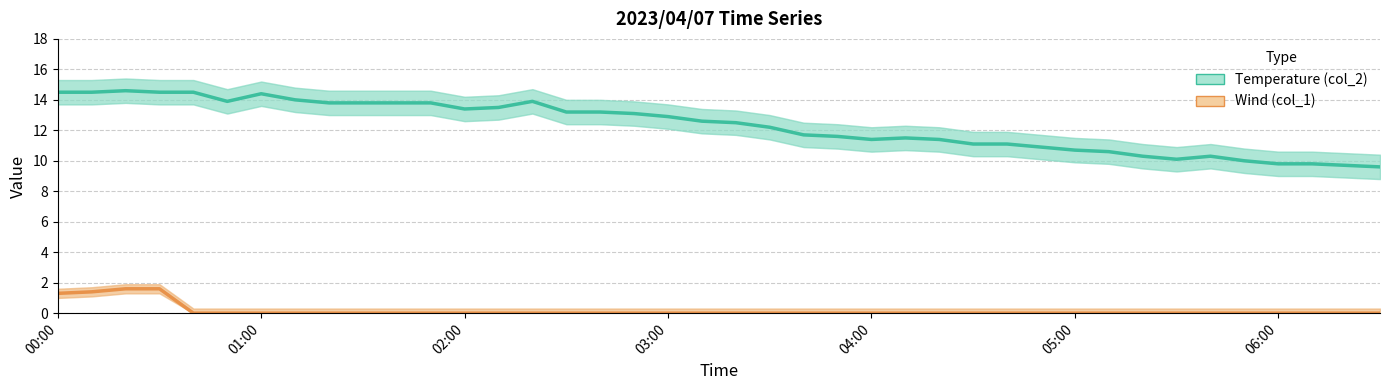

What are all the series names shown in the legend?

Temperature (col_2), Wind (col_1)